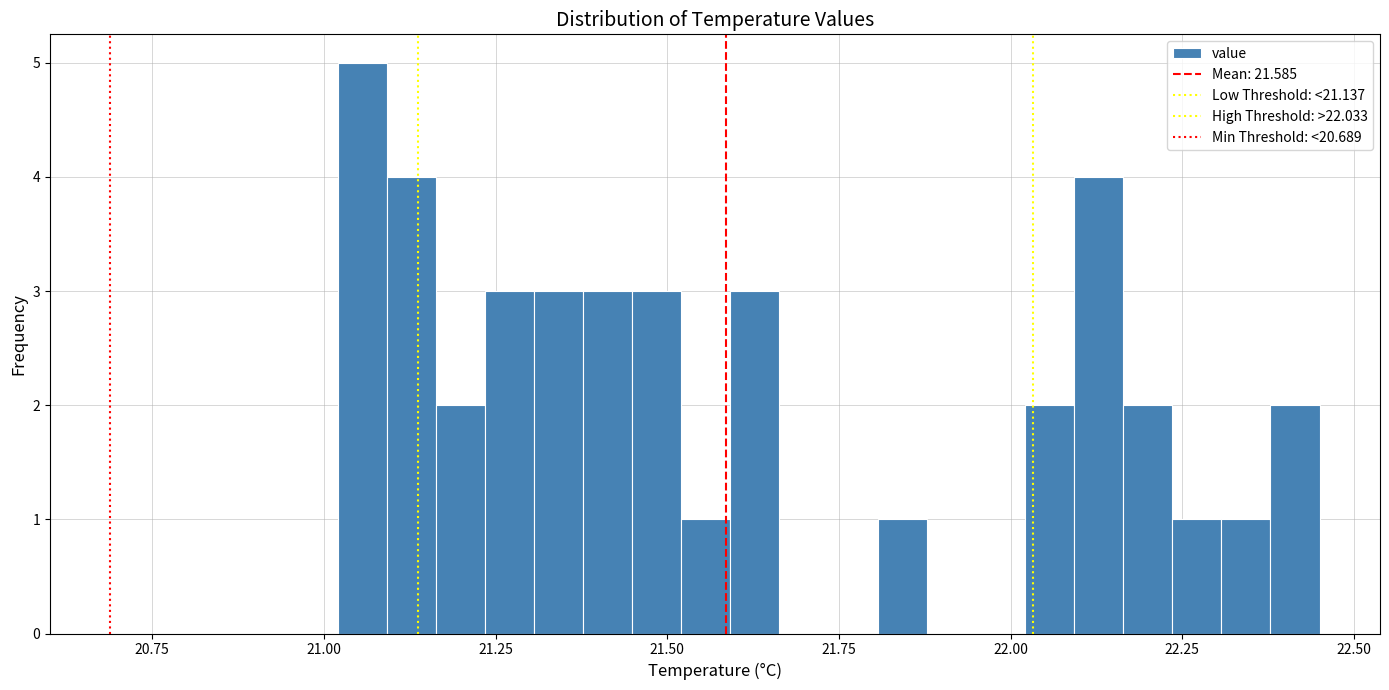

Read against the x-axis, roughly where is the centre of the tallest bar?

21.05